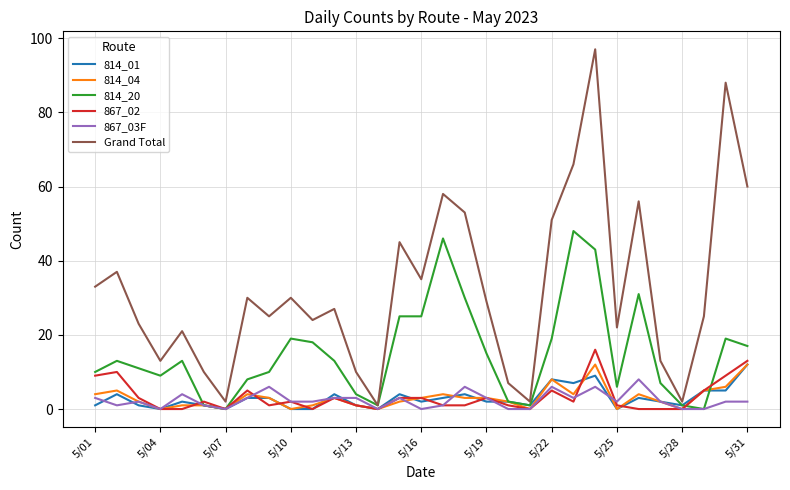

Which series has the largest total across all categories?

Grand Total